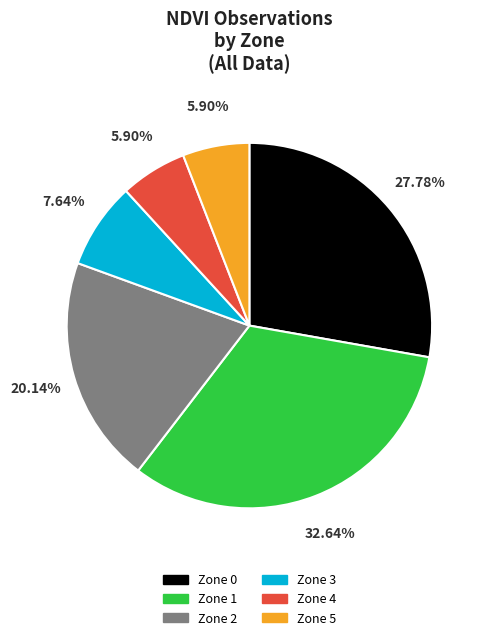

Is there any slice that represents more than half of the pie?

No